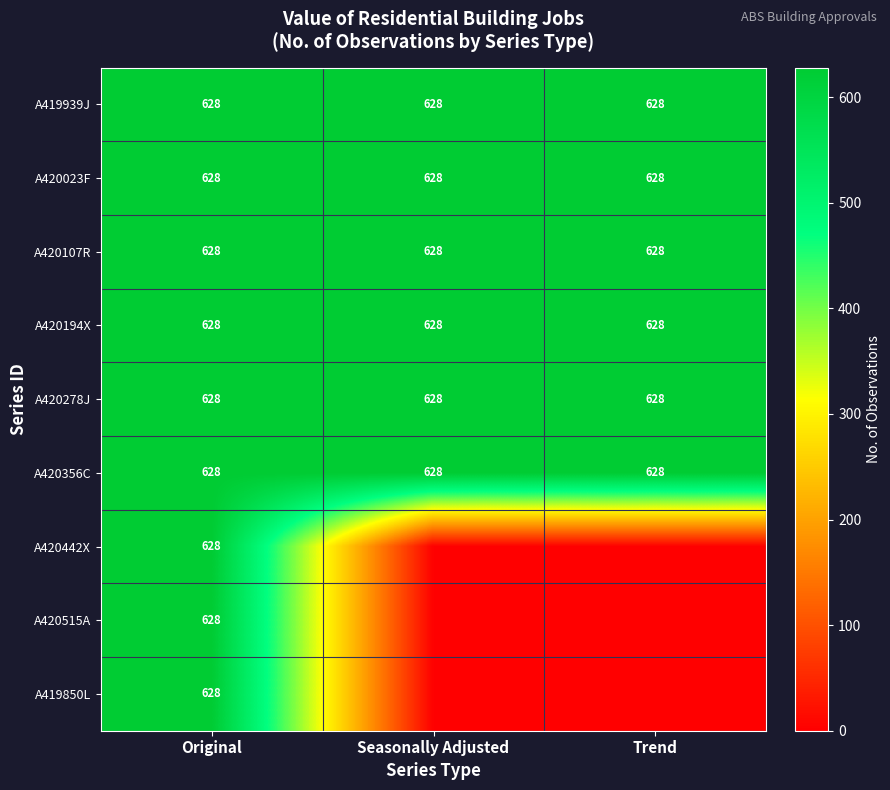

The A419939J series shows 991 at Original. True or false?

False